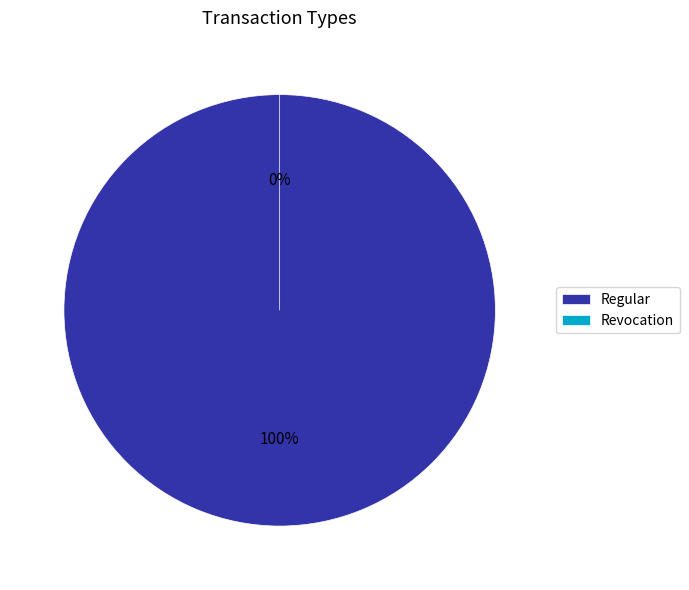

Rank the categories by value from highest to lowest.

Regular, Revocation